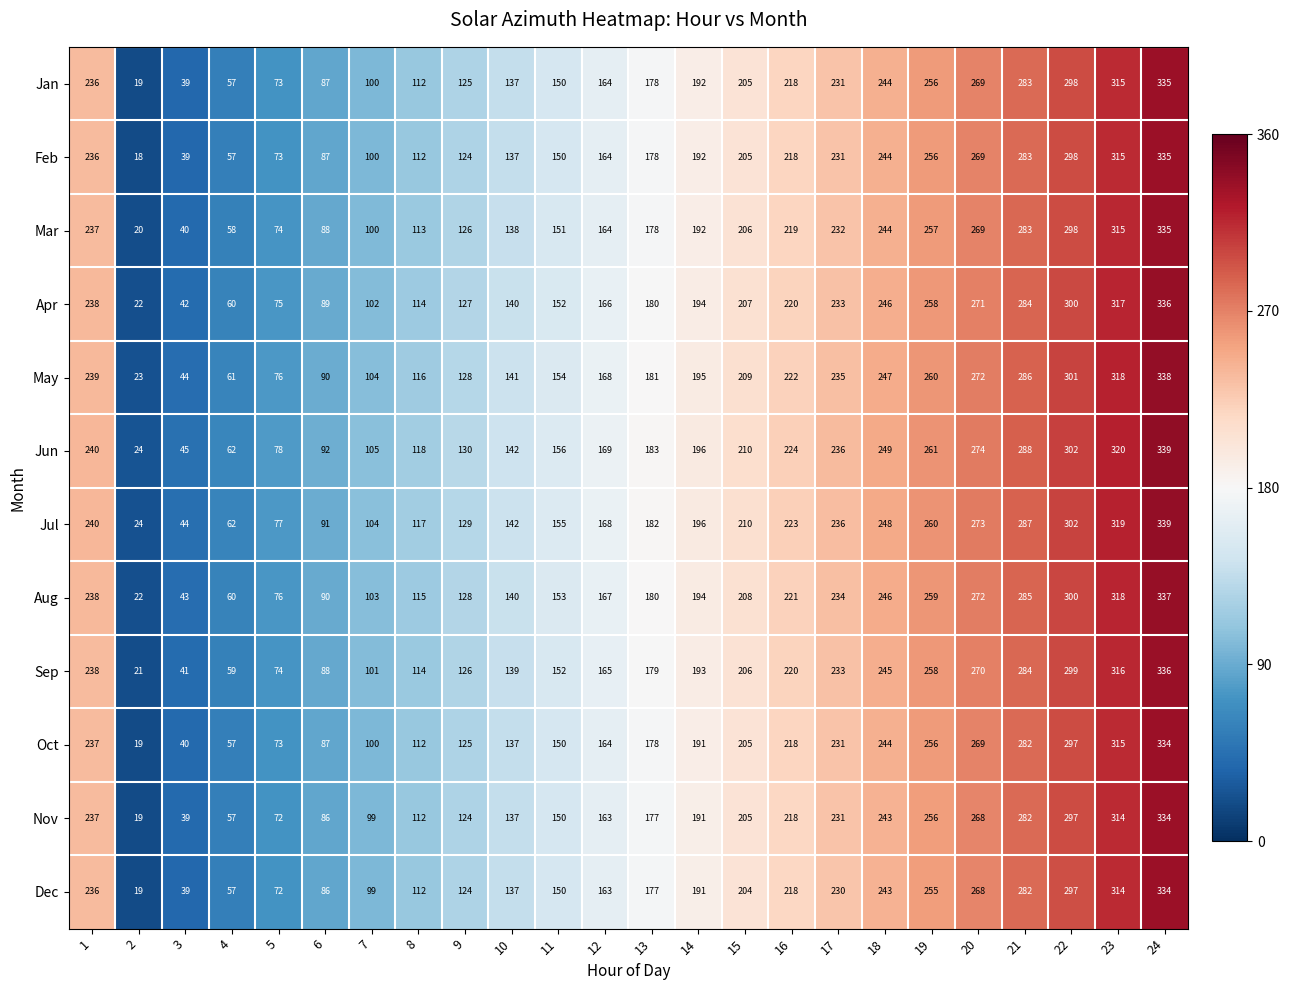

Which category has the highest value across all series?

24